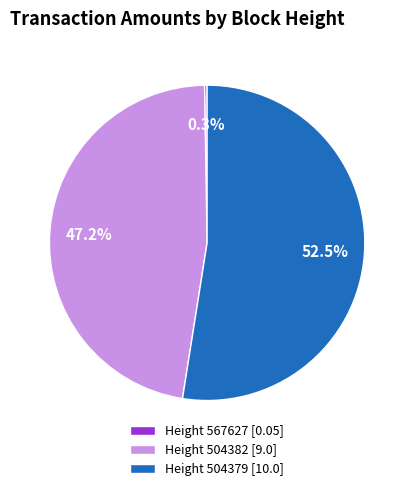

Which has a higher value, Height 504379 [10.0] or Height 504382 [9.0]?

Height 504379 [10.0]